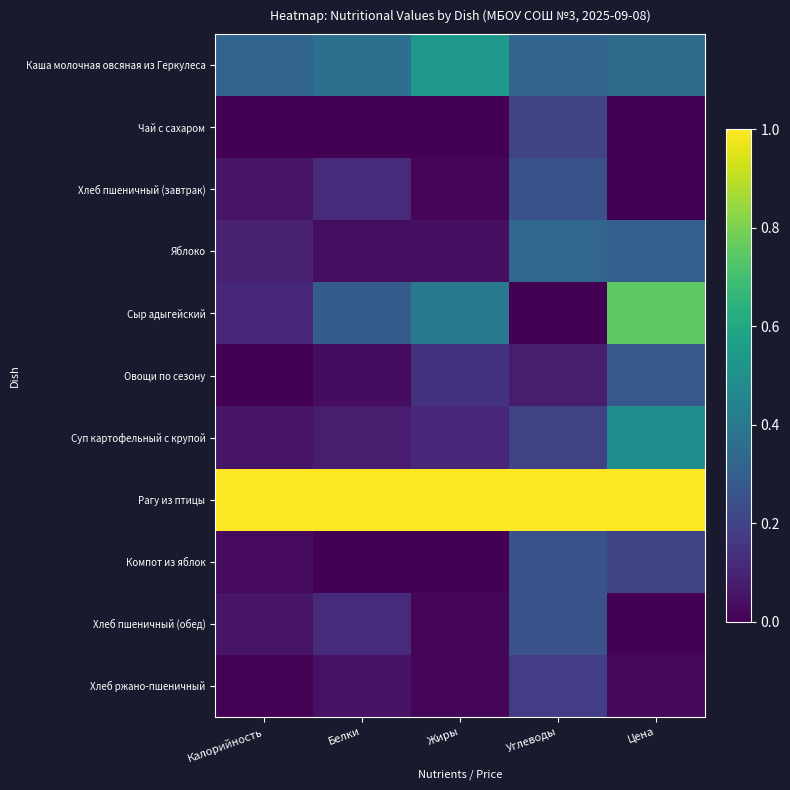

Reading left to right, transcribe all the data shown in this chart.

Каша молочная овсяная из Геркулеса: Калорийность=0.3	Белки=0.4	Жиры=0.5	Углеводы=0.3	Цена=0.4
Чай с сахаром: Калорийность=0.0	Белки=0.0	Жиры=0.0	Углеводы=0.2	Цена=0.0
Хлеб пшеничный (завтрак): Калорийность=0.1	Белки=0.1	Жиры=0.0	Углеводы=0.2	Цена=0.0
Яблоко: Калорийность=0.1	Белки=0.0	Жиры=0.0	Углеводы=0.3	Цена=0.3
Сыр адыгейский: Калорийность=0.1	Белки=0.3	Жиры=0.4	Углеводы=0.0	Цена=0.8
Овощи по сезону: Калорийность=0.0	Белки=0.0	Жиры=0.1	Углеводы=0.1	Цена=0.3
Суп картофельный с крупой: Калорийность=0.1	Белки=0.1	Жиры=0.1	Углеводы=0.2	Цена=0.5
Рагу из птицы: Калорийность=1.0	Белки=1.0	Жиры=1.0	Углеводы=1.0	Цена=1.0
Компот из яблок: Калорийность=0.0	Белки=0.0	Жиры=0.0	Углеводы=0.3	Цена=0.2
Хлеб пшеничный (обед): Калорийность=0.1	Белки=0.1	Жиры=0.0	Углеводы=0.2	Цена=0.0
Хлеб ржано-пшеничный: Калорийность=0.0	Белки=0.1	Жиры=0.0	Углеводы=0.2	Цена=0.0